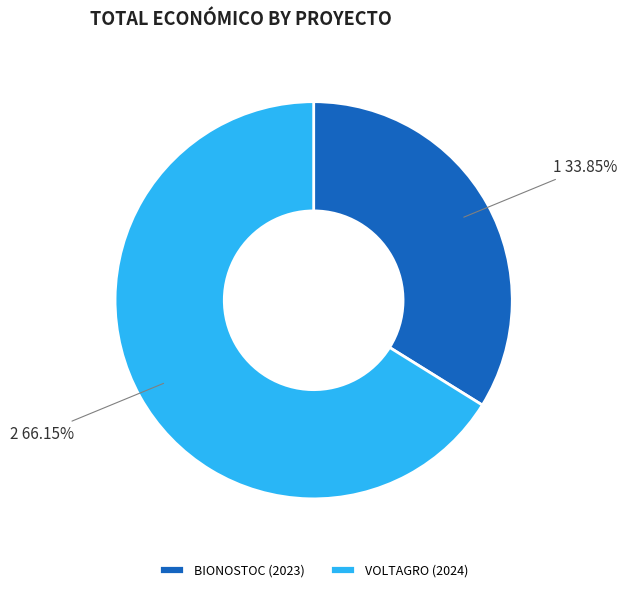

Rank the categories by value from highest to lowest.

VOLTAGRO (2024), BIONOSTOC (2023)